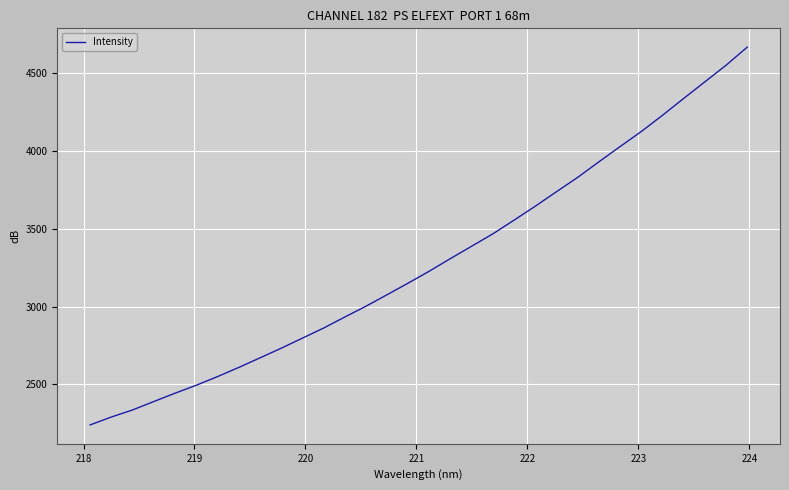

What is the smallest value displayed?

2239.4